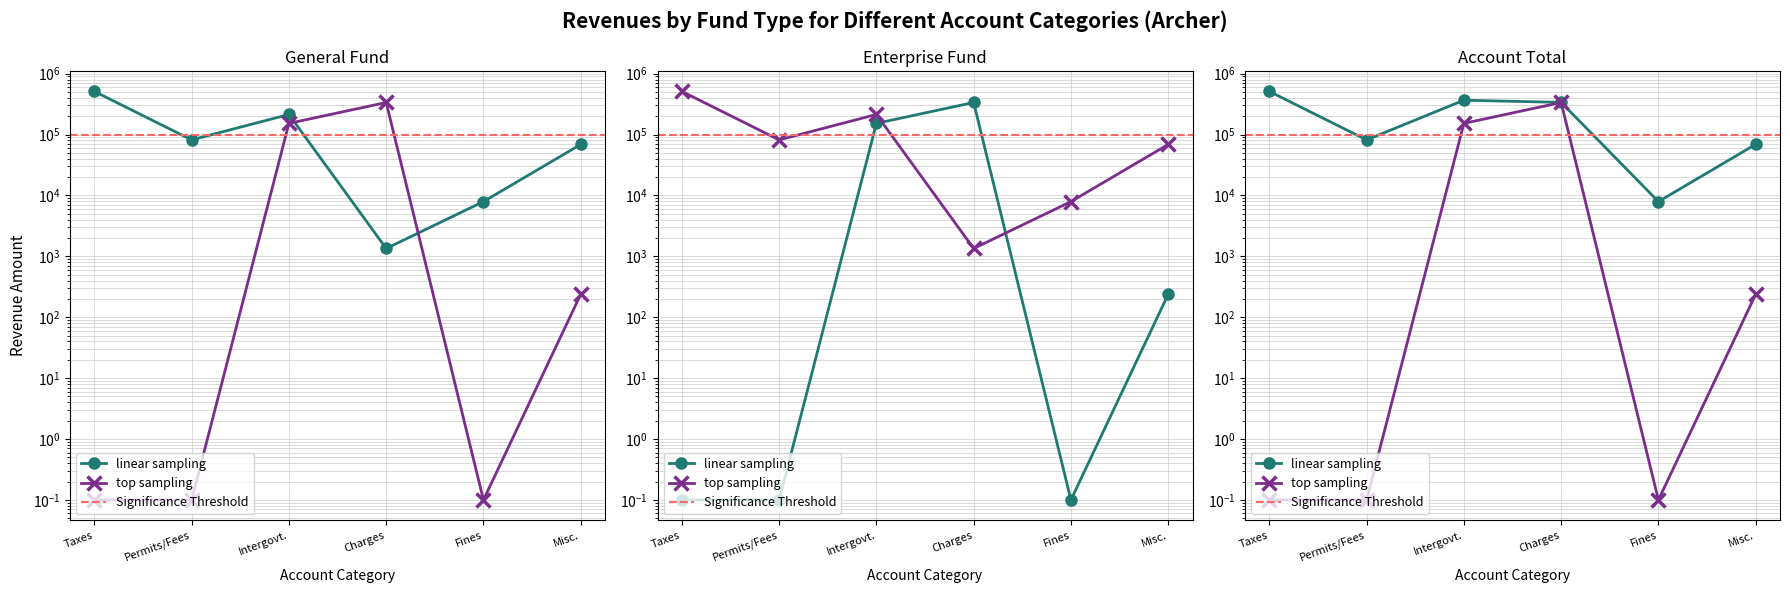

How many interior local peaks does the General series have?

1